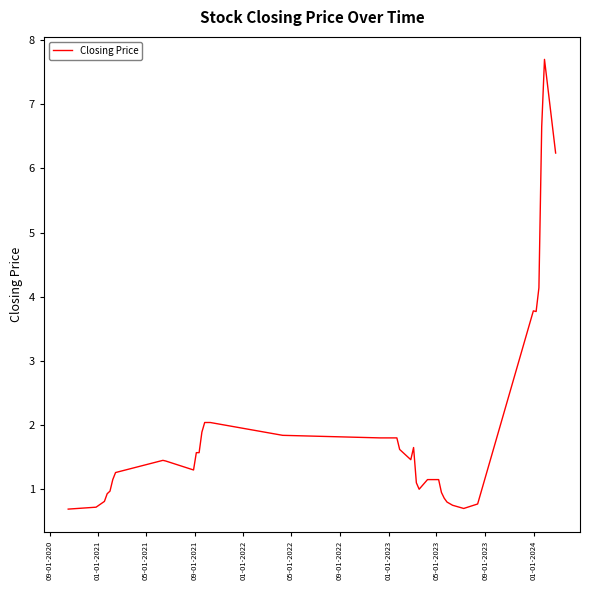

What is the greatest value displayed?

7.7